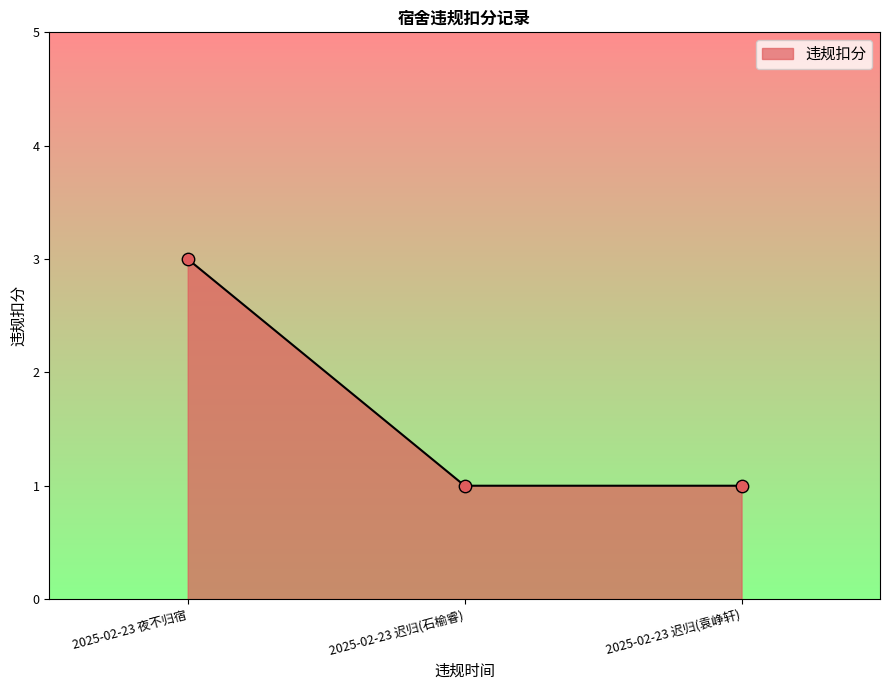

Approximately how many times larger is the value at 2025-02-23 迟归(袁峥轩) compared to 2025-02-23 夜不归宿?

0.3